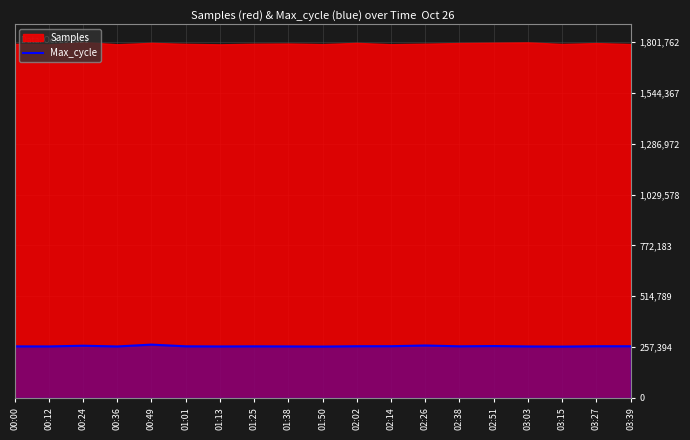

Where is the first local minimum?

00:12